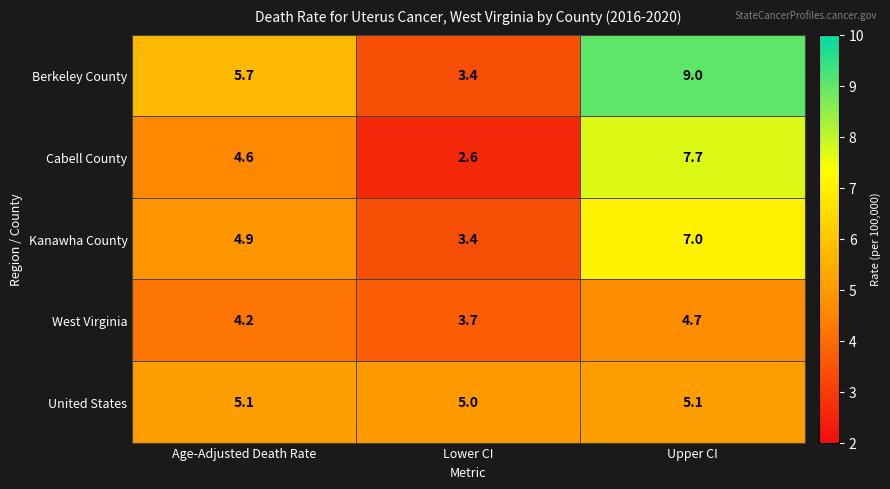

Which label corresponds to the largest value in the chart?

Upper CI